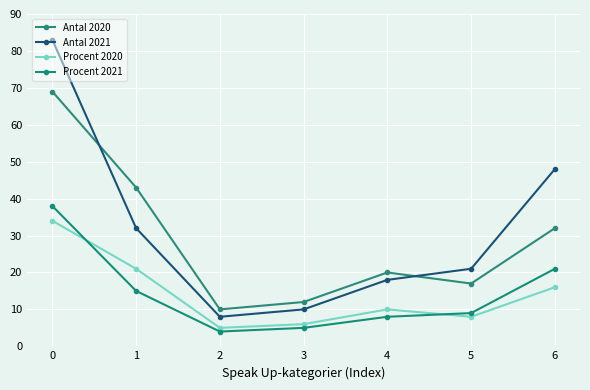

Reading left to right, extract all data points from this chart.

Antal 2020: 0=69	1=43	2=10	3=12	4=20	5=17	6=32
Antal 2021: 0=83	1=32	2=8	3=10	4=18	5=21	6=48
Procent 2020: 0=34	1=21	2=5	3=6	4=10	5=8	6=16
Procent 2021: 0=38	1=15	2=4	3=5	4=8	5=9	6=21